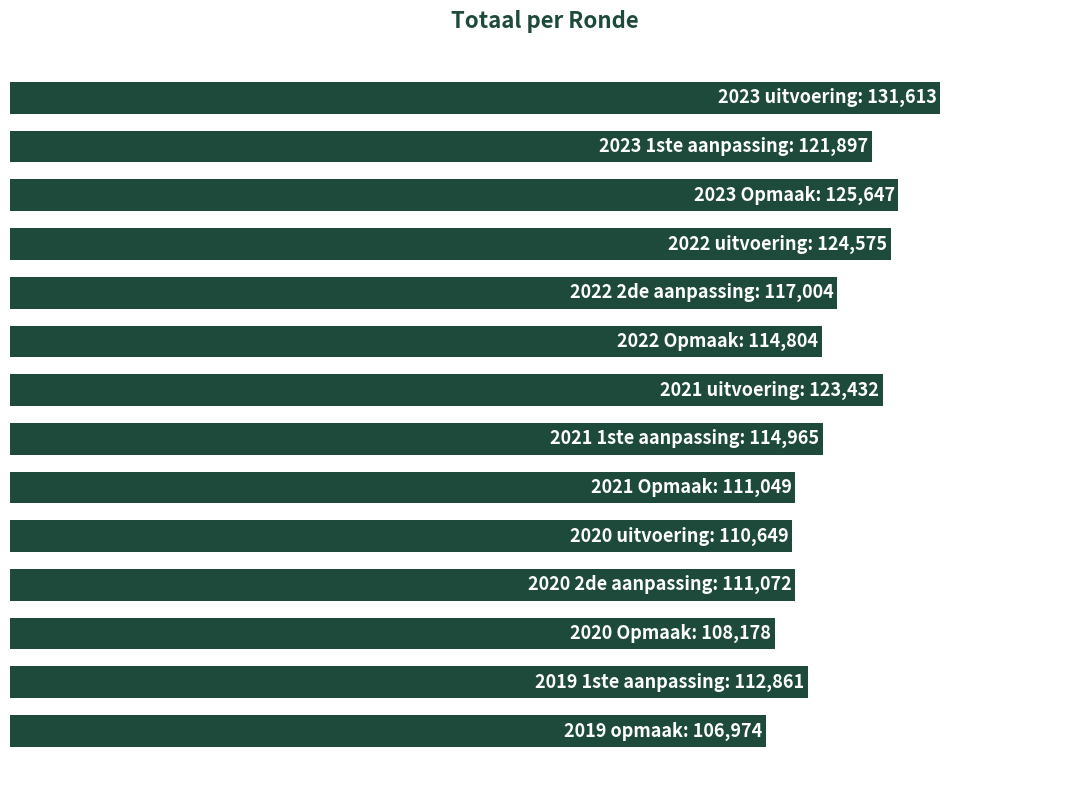

List the labels in order of value, smallest first.

13, 11, 9, 8, 10, 12, 5, 7, 4, 1, 6, 3, 2, 0